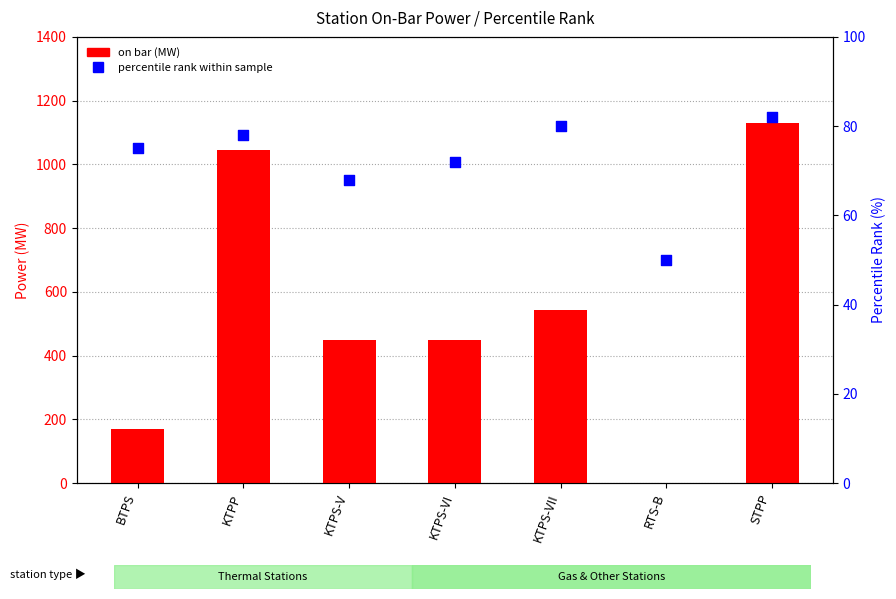

What are all the series names shown in the legend?

on bar (MW), percentile rank within sample